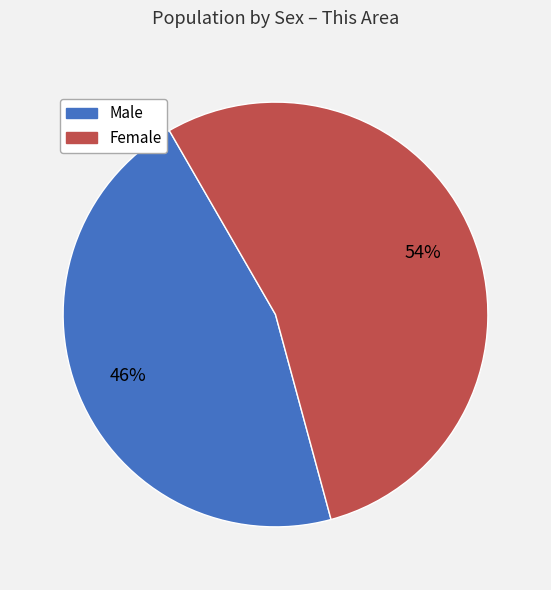

Which slice is the smallest?

Male